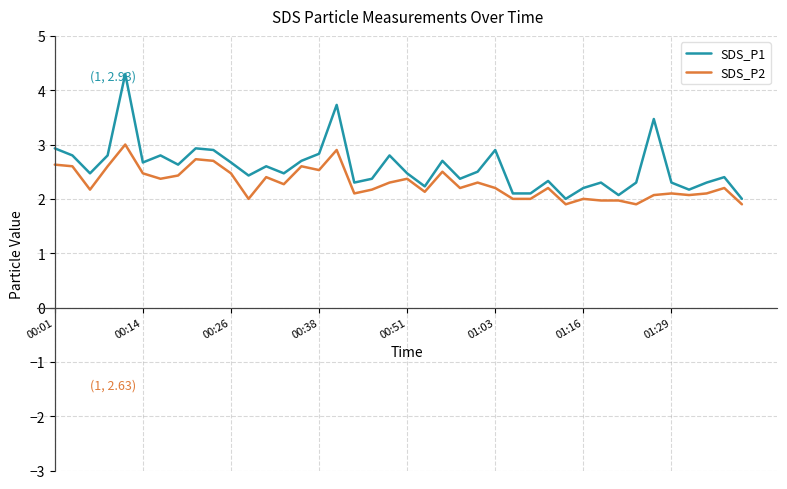

Which series has the widest spread of values?

SDS_P1